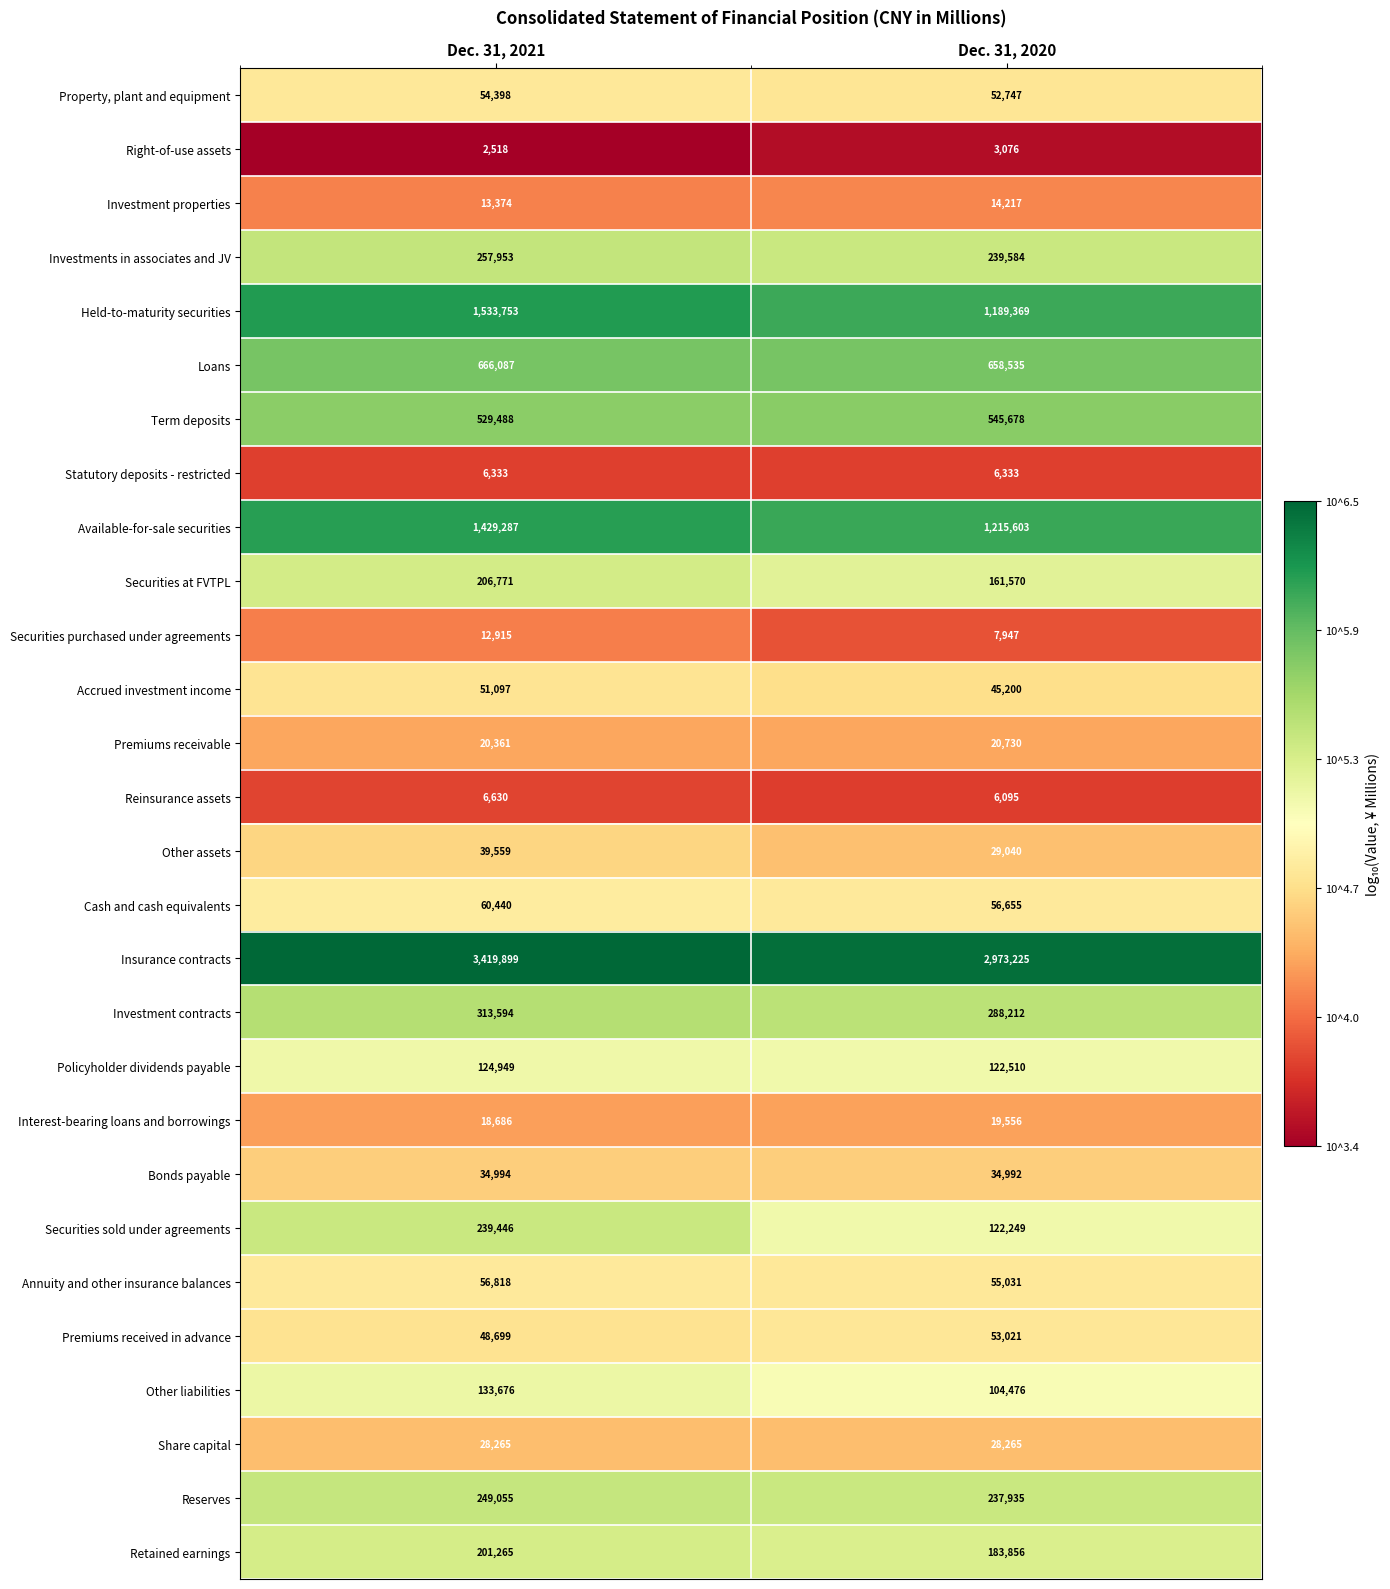

Between Dec. 31, 2021 and Dec. 31, 2020, which series saw the biggest shift?

Insurance contracts